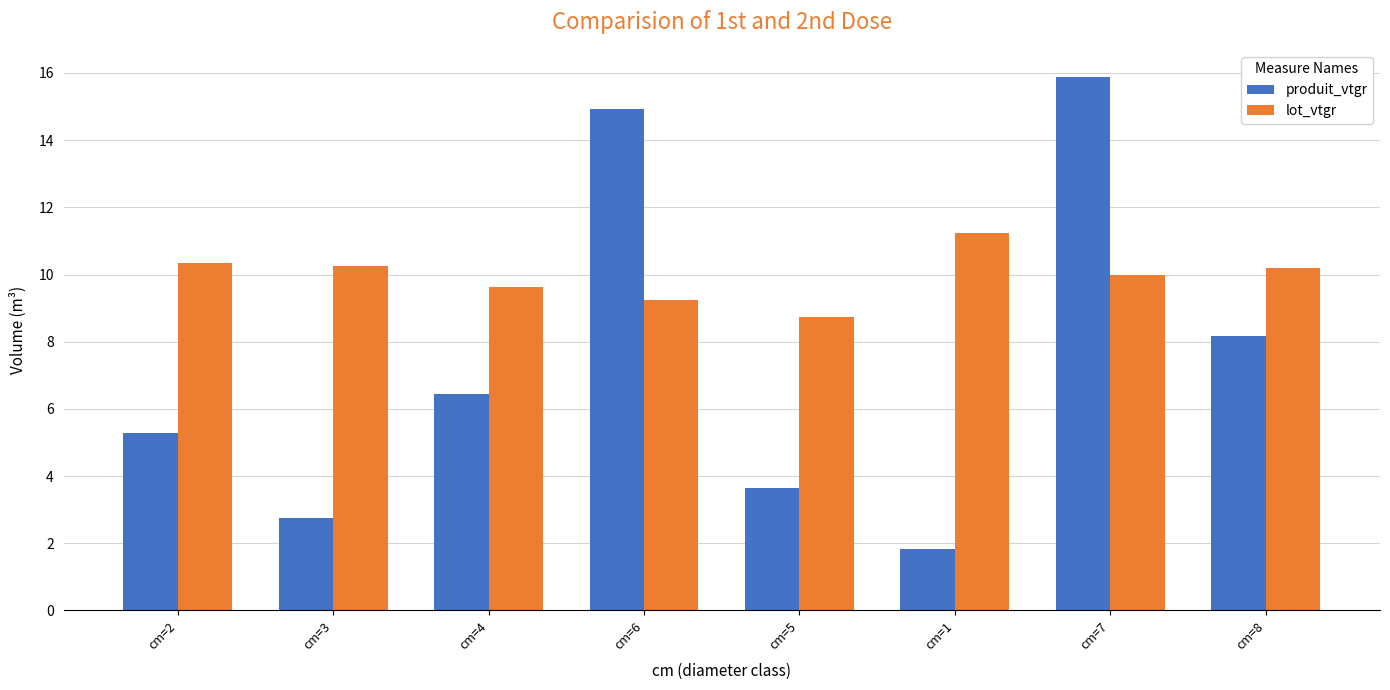

At how many categories does at least one series exceed 10?

6